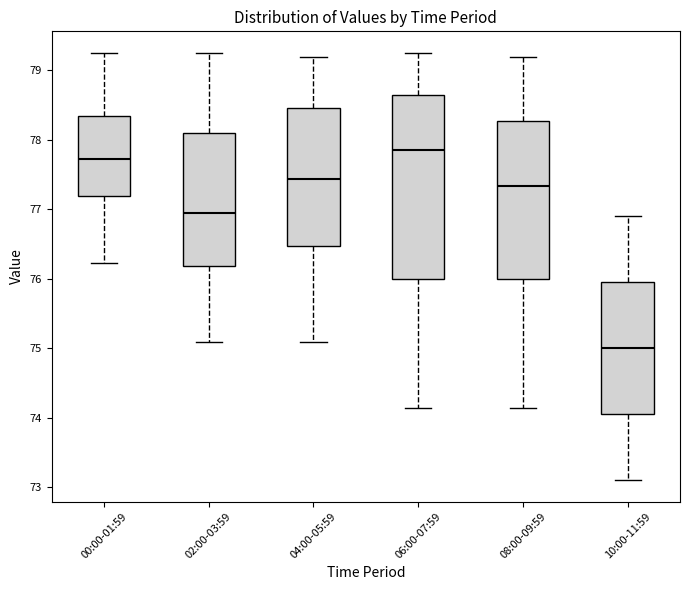

Where is the lower edge of the box for 06:00-07:59 on the y-axis? The values are not printed on the chart, so give them approximately, as read against the axis.

76.0